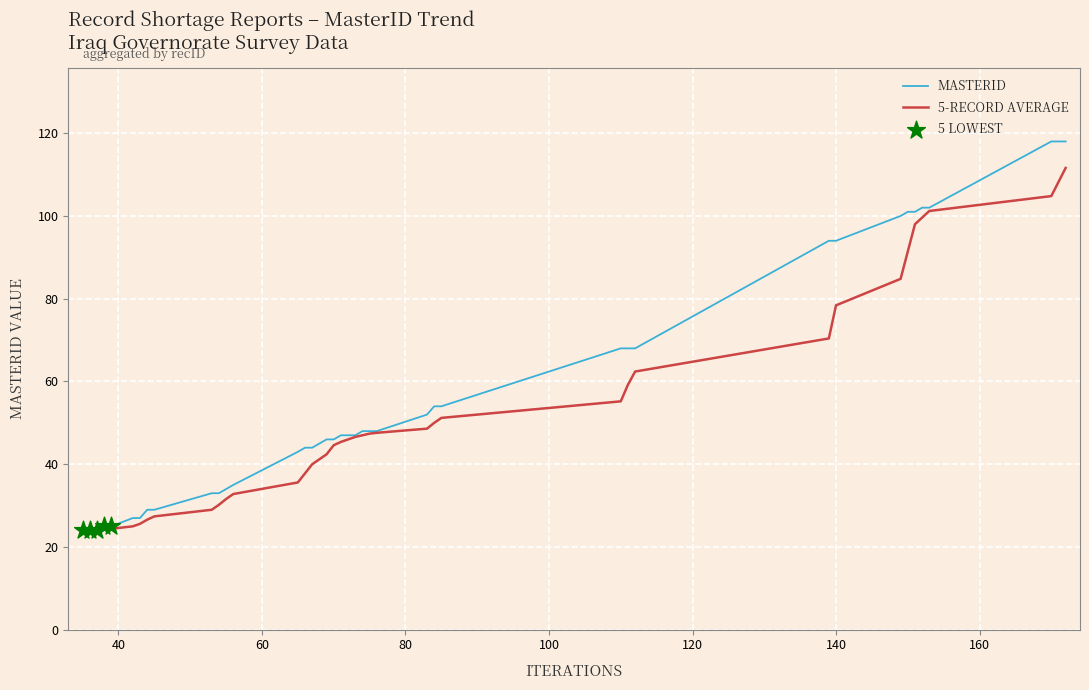

What is the lowest value of the MASTERID series?

24